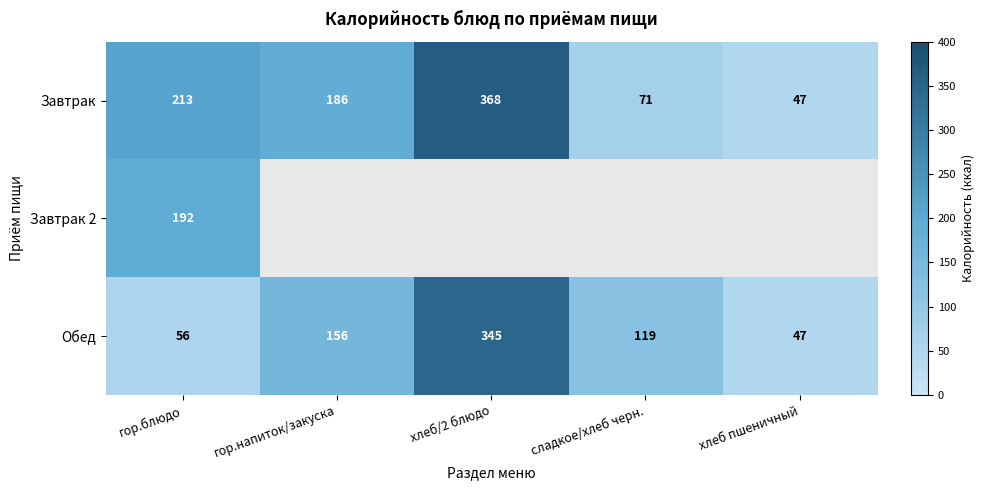

Is it true that Завтрак equals 549.3 at хлеб/2 блюдо?

False